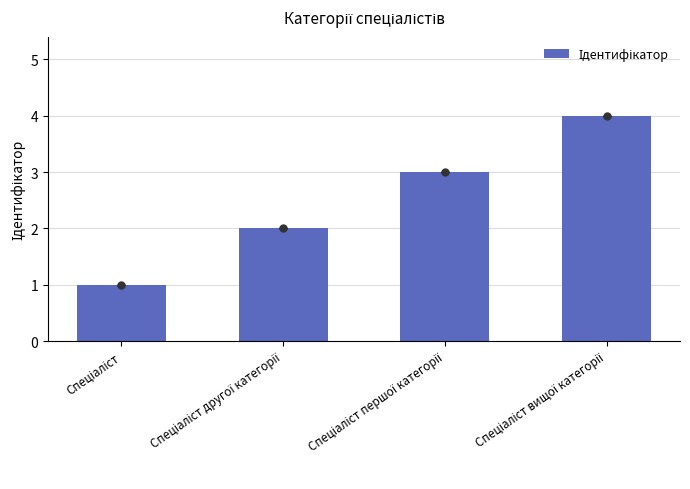

Between Спеціаліст вищої категорії and Спеціаліст першої категорії, which is larger?

Спеціаліст вищої категорії